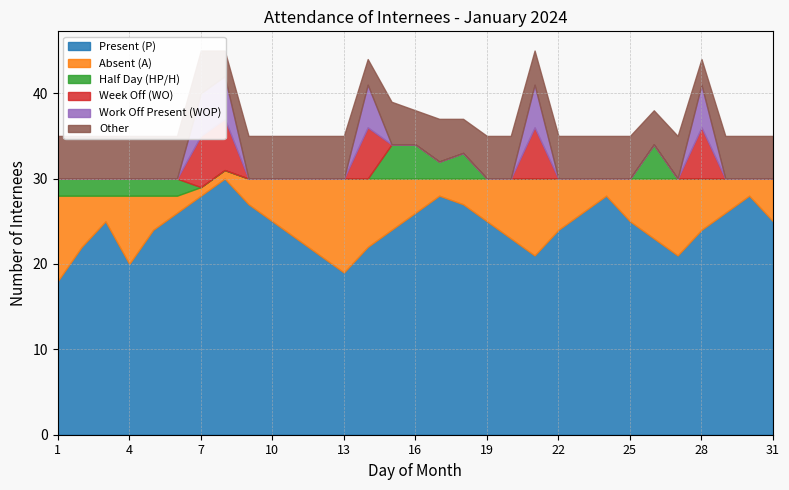

Which series has the largest total across all categories?

Present (P)